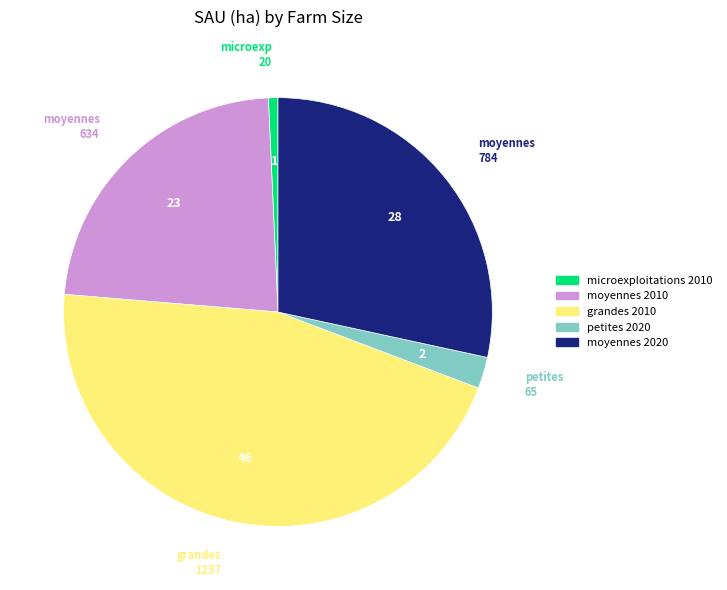

Count the number of slices in the pie.

5